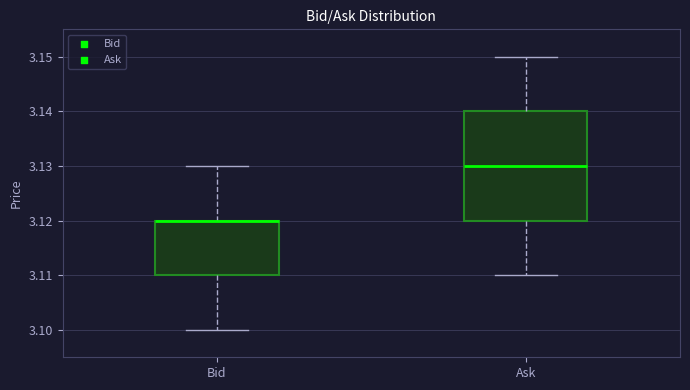

Reading left to right, transcribe this box plot: for each box, give where its median line is, the range the box spans, and where its two whiskers end, as read against the y-axis. The values are not printed on the chart, so give them approximately, as read against the axis.

Bid: median 3.12 (drawn on the box's upper edge), box 3.11 to 3.12, whiskers 3.10 to 3.13
Ask: median 3.13, box 3.12 to 3.14, whiskers 3.11 to 3.15